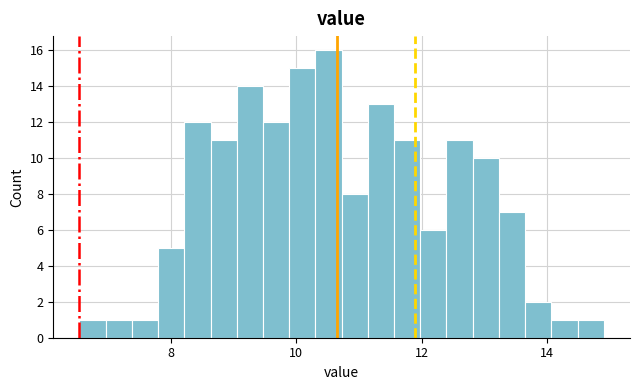

Read against the x-axis, roughly where is the centre of the tallest bar?

10.6